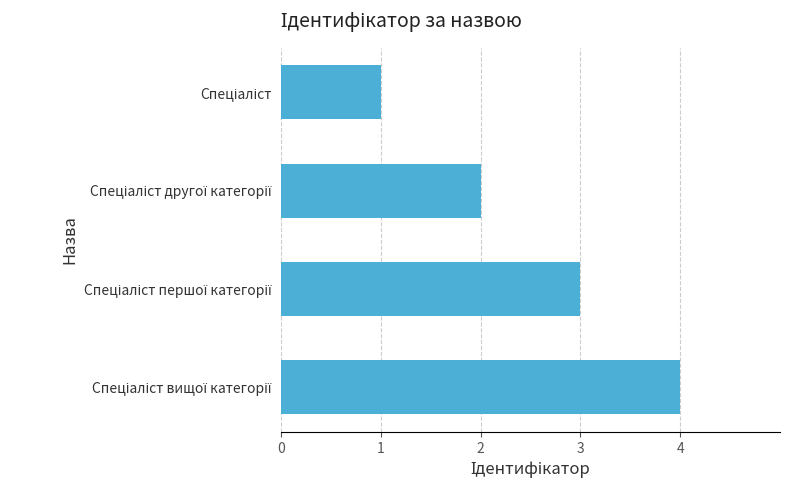

Reading bottom to top, extract all data points from this chart.

4	3	2	1